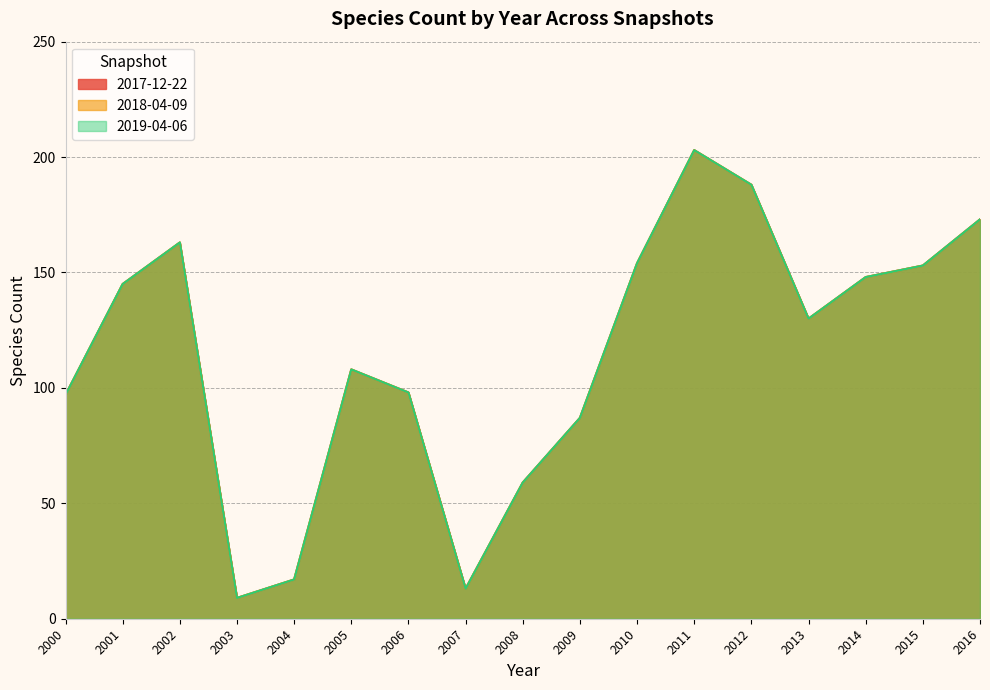

At which label is 2019-04-06 closest to 106?

2005